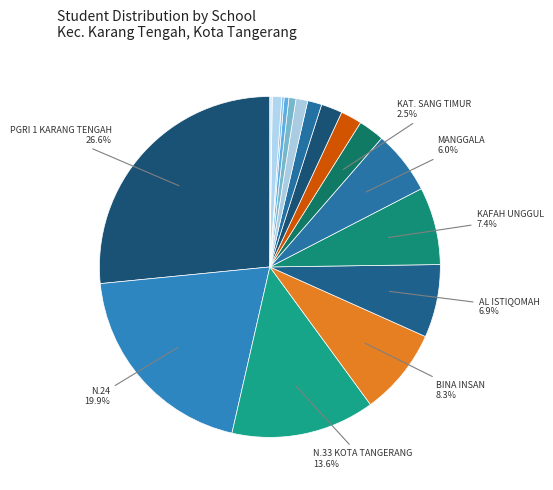

How many slices are in this pie chart?

17